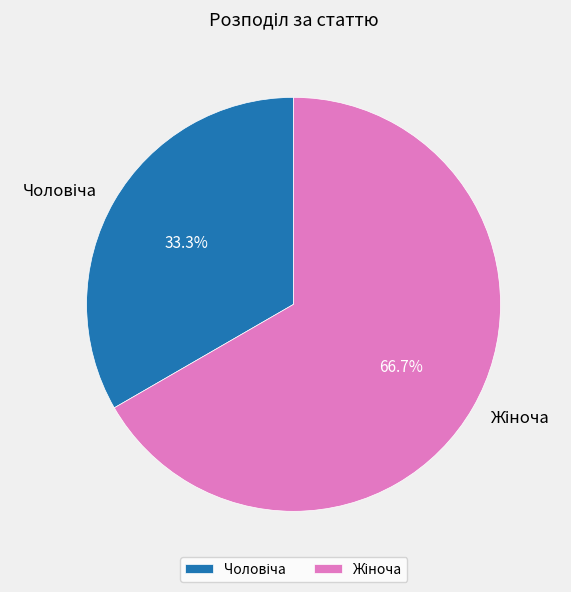

Is there any slice that represents more than half of the pie?

Yes